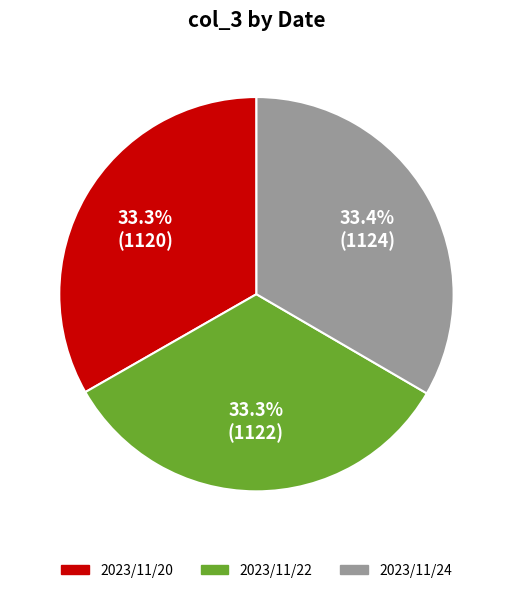

The 2023/11/22 slice represents 33% of the pie. True or false?

True